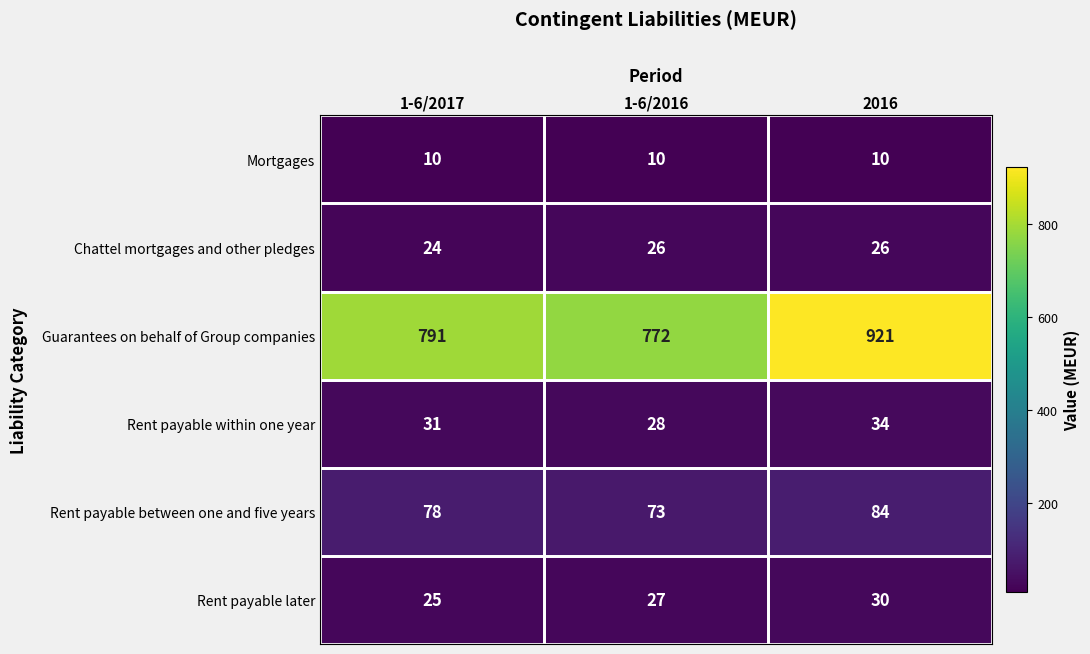

Count the number of data series in this chart.

6